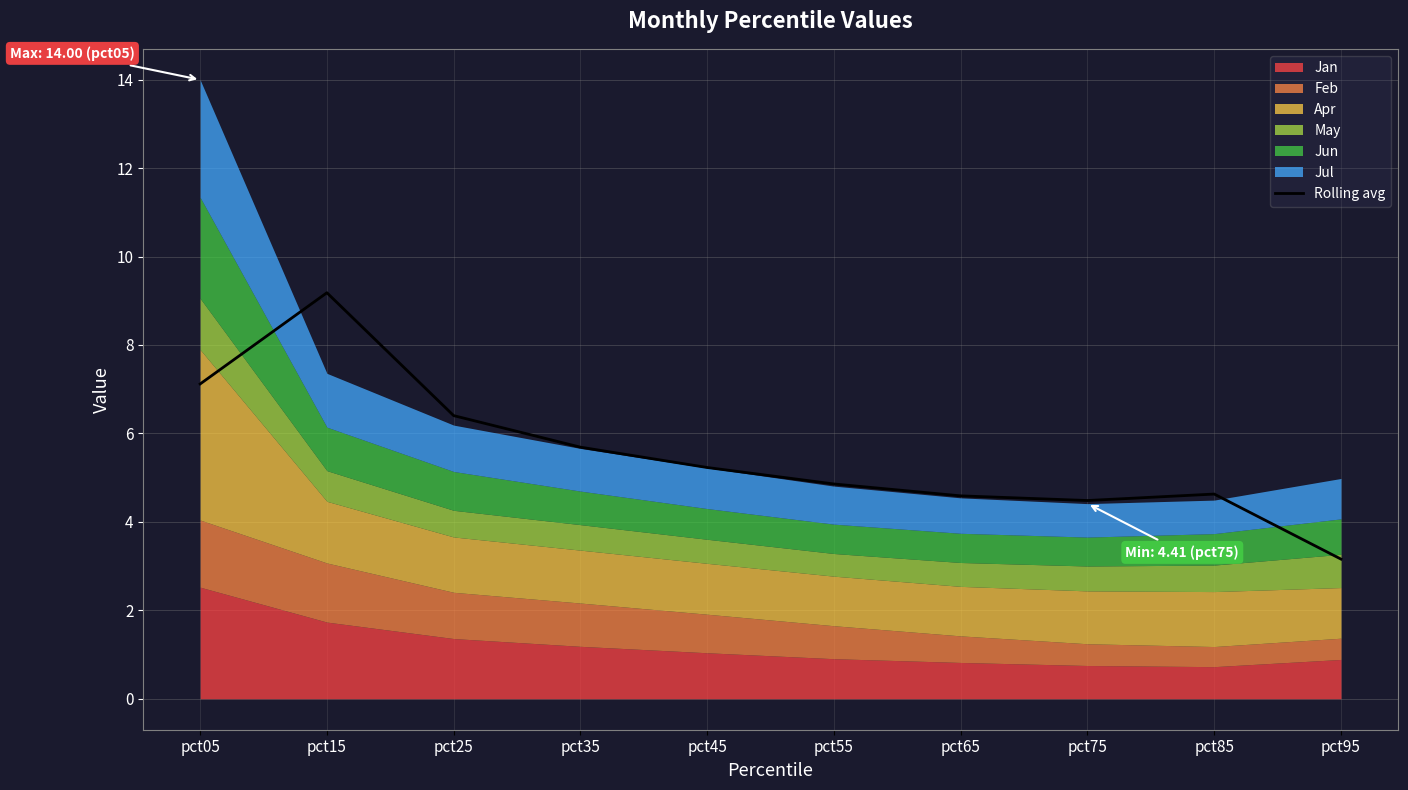

At which label does Rolling avg reach its peak?

pct15